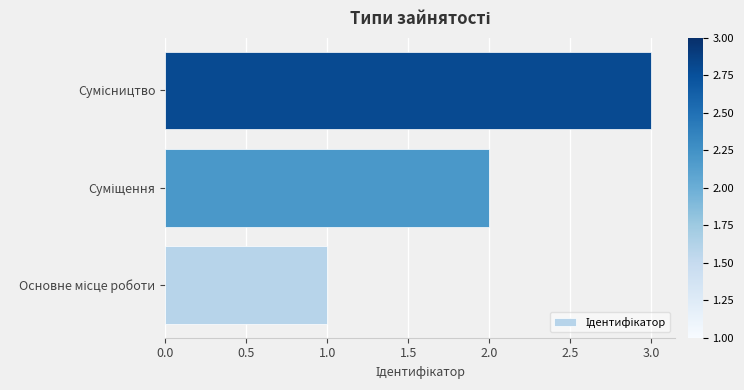

What is the sum of all values?

6